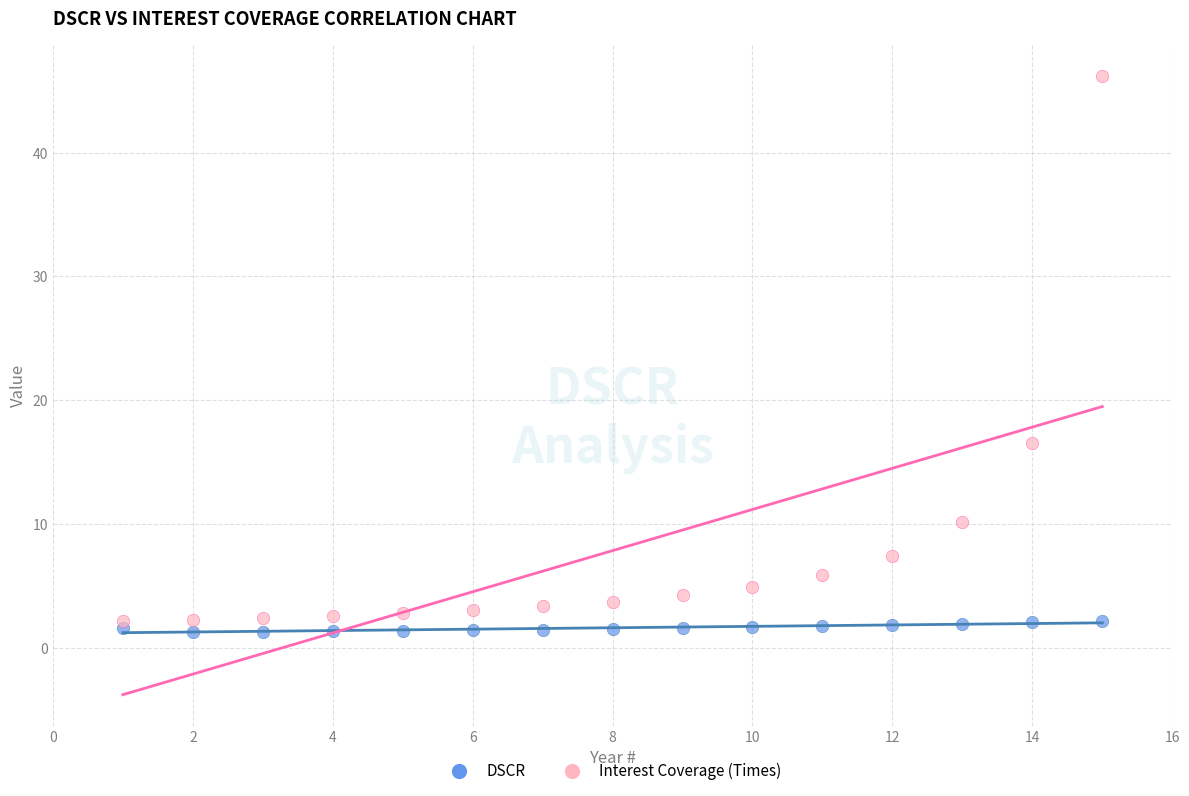

Which series has the largest Y range (max minus min)?

Interest Coverage (Times)